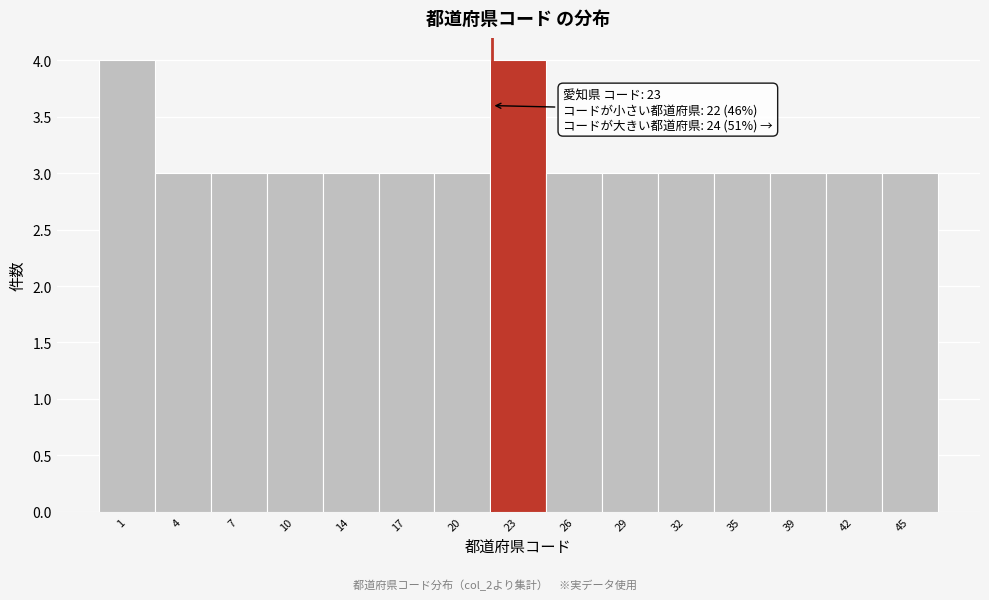

Reading left to right, extract all data points from this chart.

4	3	3	3	3	3	3	4	3	3	3	3	3	3	3